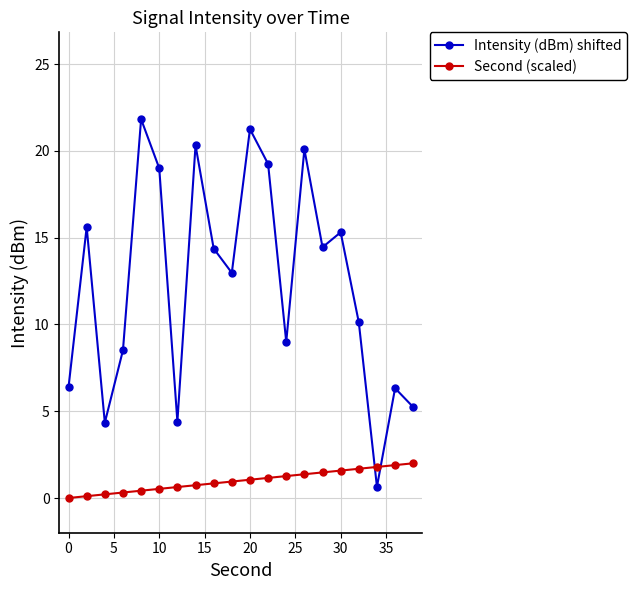

At how many categories does at least one series exceed 8?

14